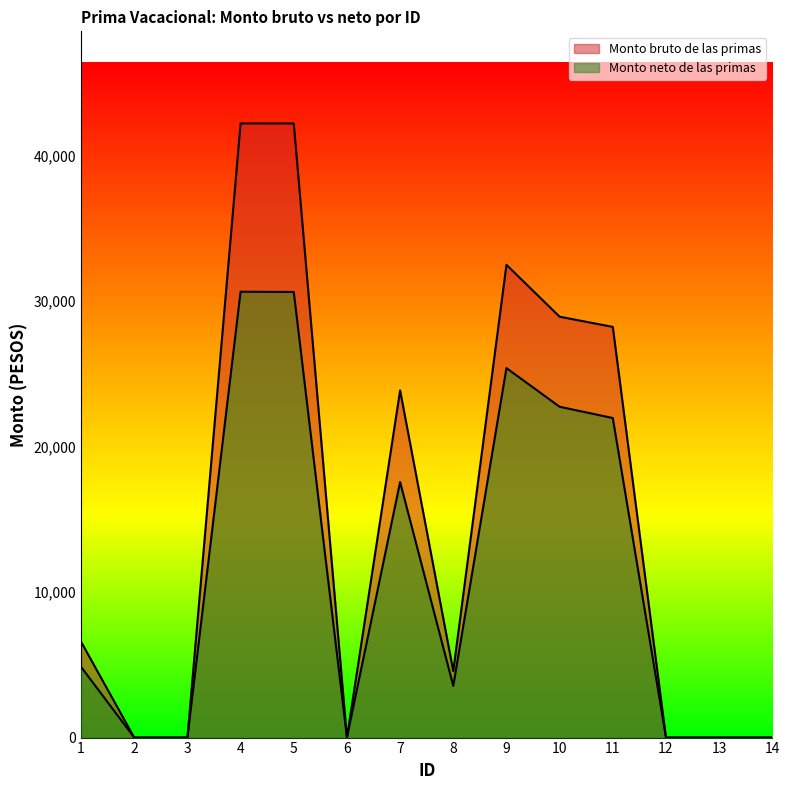

What is the sum of all Monto bruto de las primas values?

209140.4